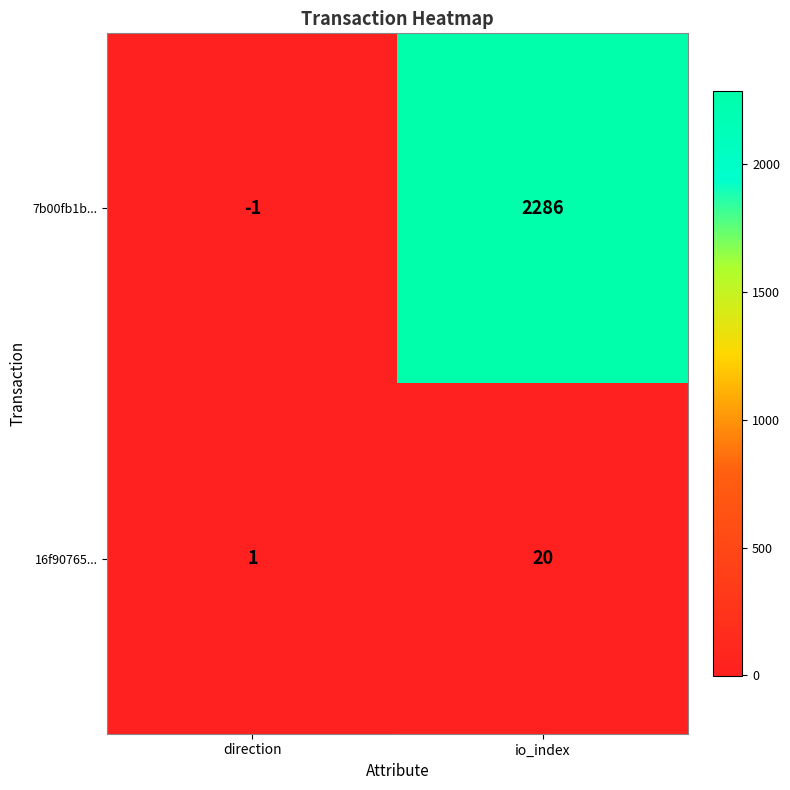

What is the greatest value displayed?

2286